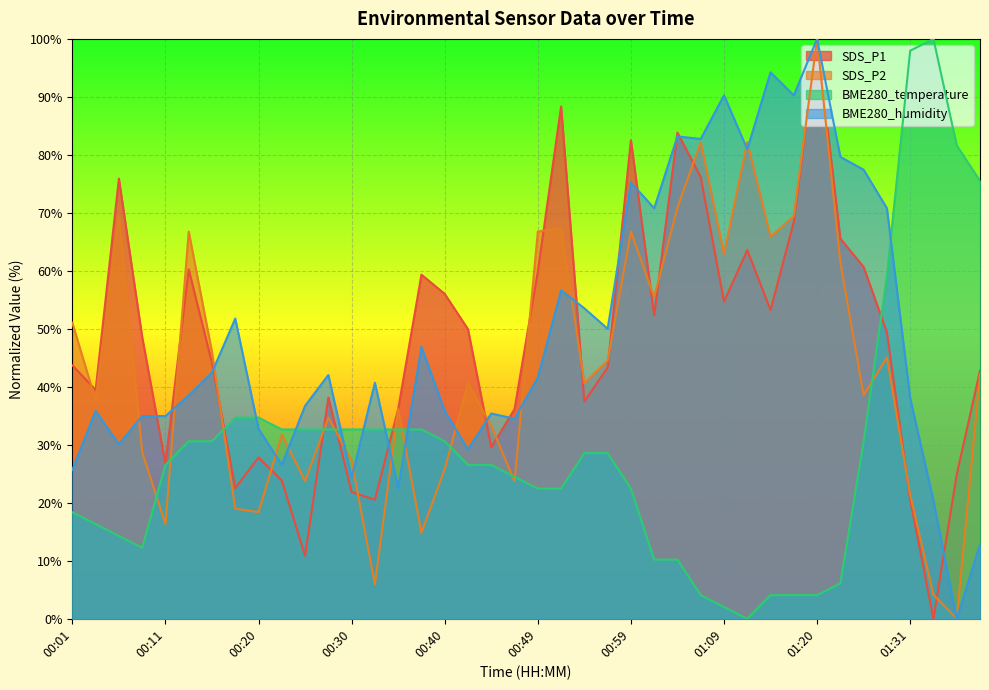

True or false: BME280_temperature and SDS_P1 intersect in this chart.

True